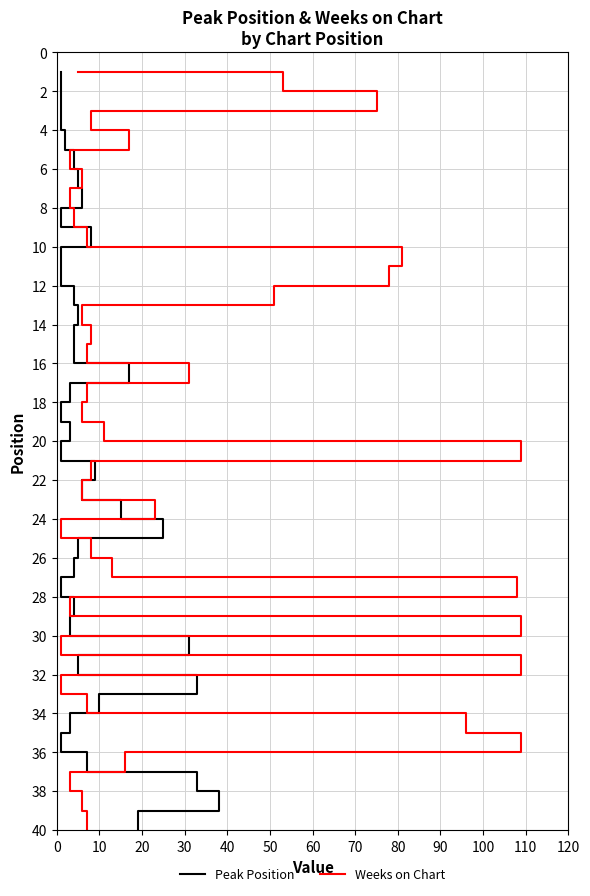

What is the lowest value of the Peak Position series?

1